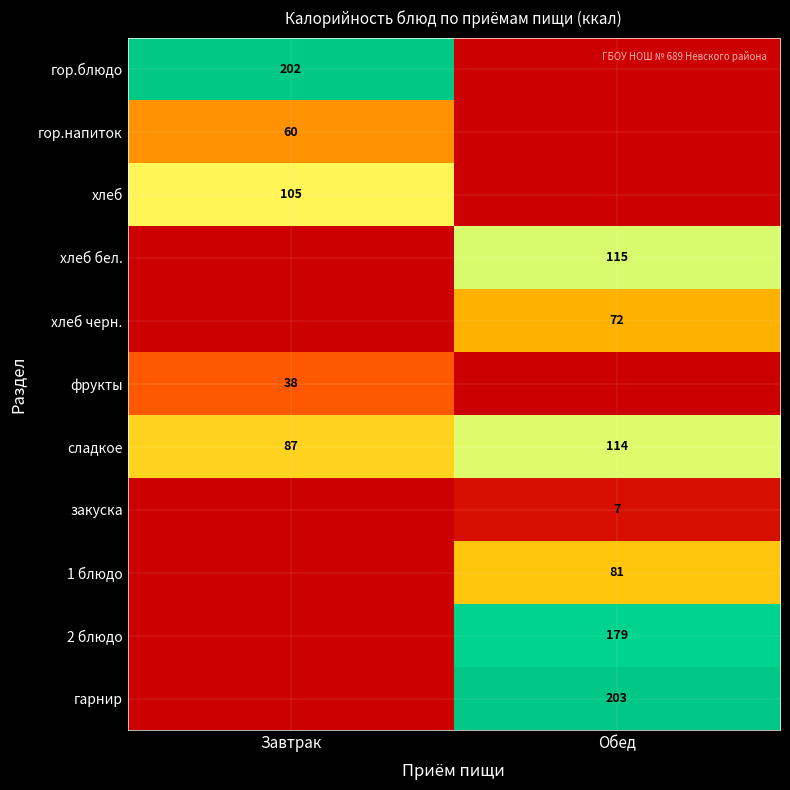

Read the сладкое value at Завтрак.

87